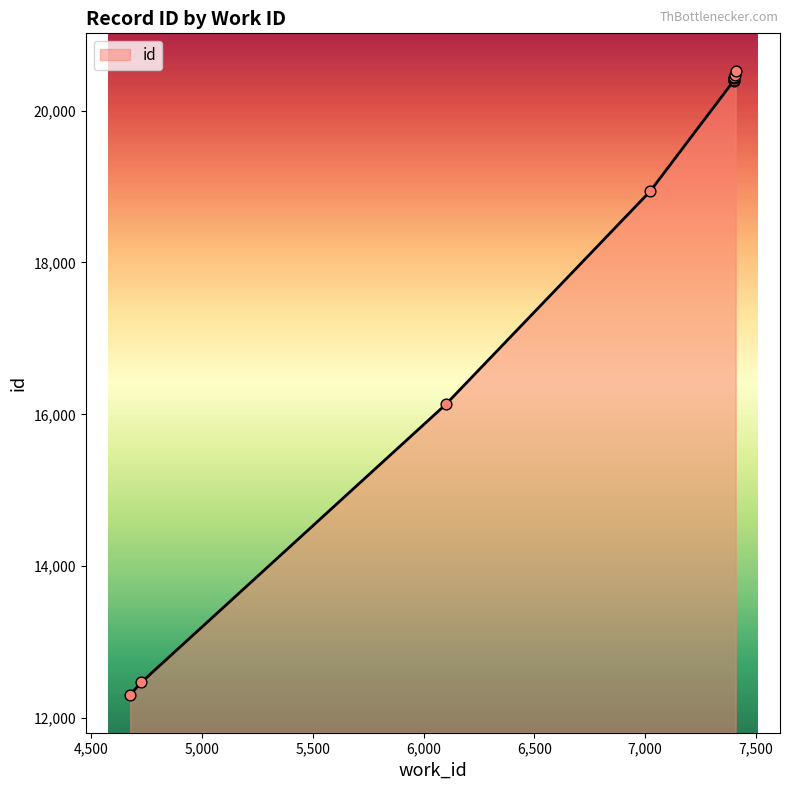

What is the minimum value shown in the chart?

12309